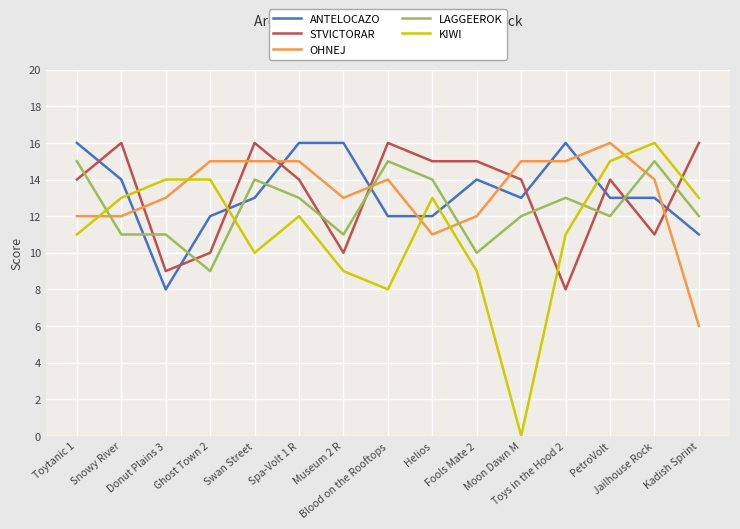

True or false: LAGGEEROK and ANTELOCAZO intersect in this chart.

True